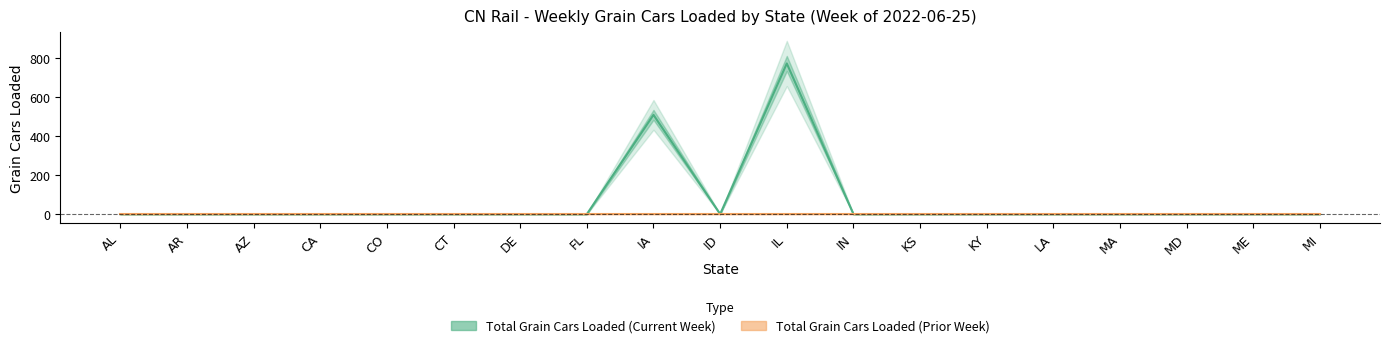

True or false: the data has more than 1 interior local peaks.

True